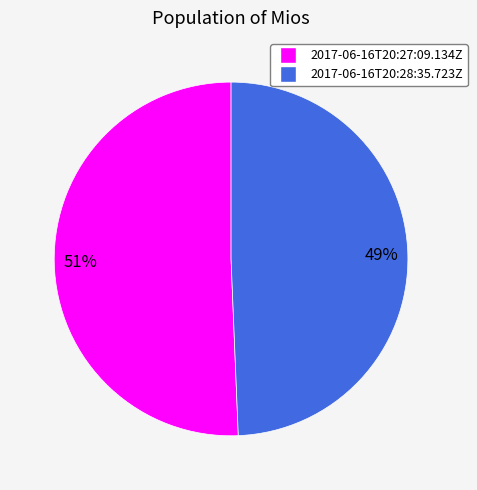

To the nearest percent, what portion does 2017-06-16T20:28:35.723Z represent?

49%